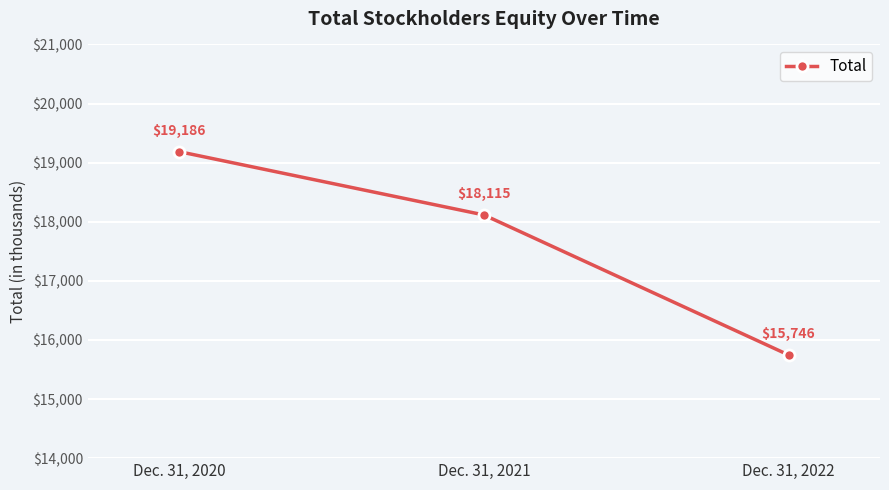

True or false: the data shows 7901 at Dec. 31, 2020.

False